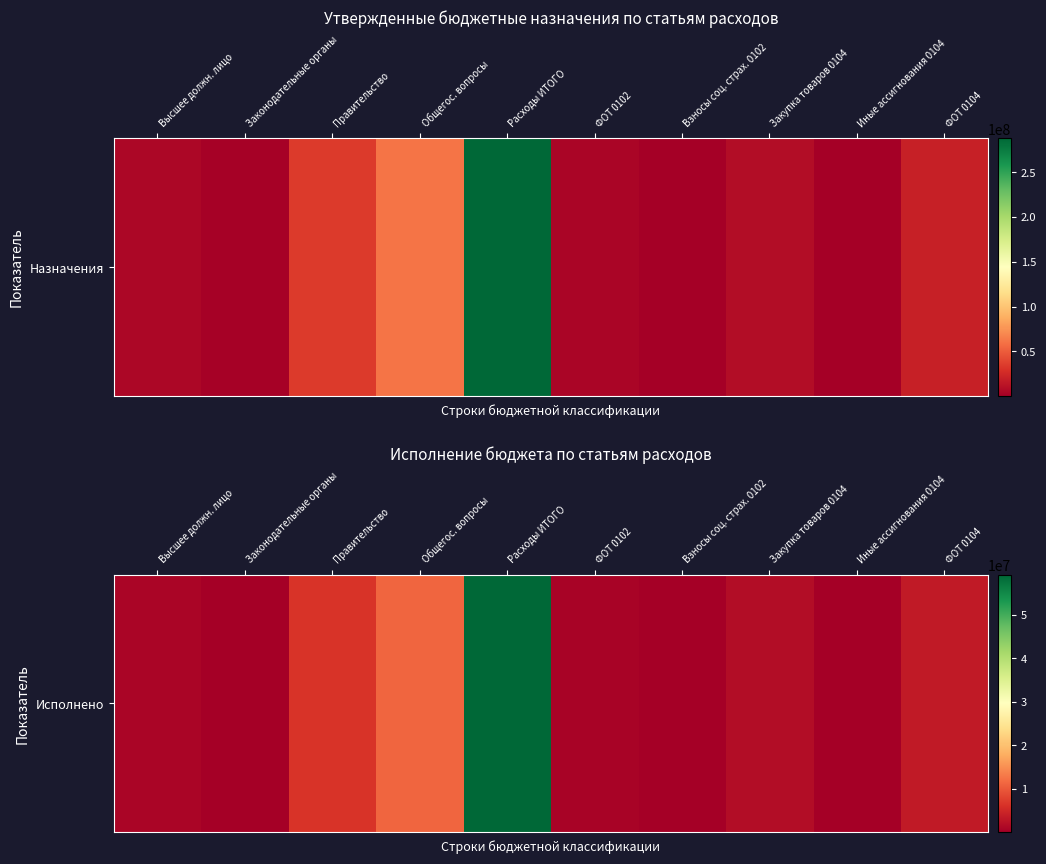

Reading left to right, what are all the values shown in this chart?

992174.3	312023.3	6546124.6	11252088.9	59173171.5	788442.2	203732.1	1898769.4	105632.5	3561393.8